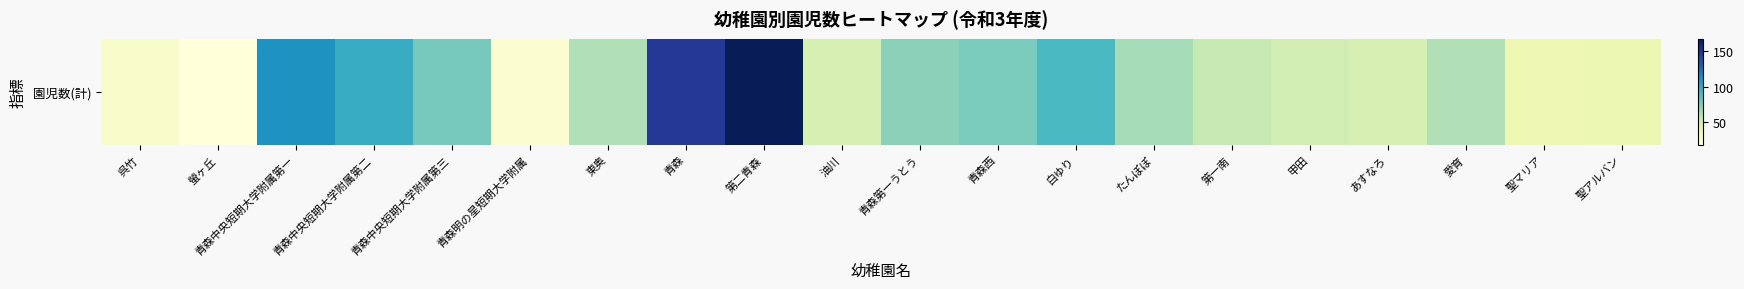

List the labels in order of value, smallest first.

螢ヶ丘, 青森明の星短期大学附属, 呉竹, 聖マリア, 聖アルバン, 油川, あすなろ, 甲田, 第一南, 東奥, 愛育, たんぽぽ, 青森第一うとう, 青森西, 青森中央短期大学附属第三, 白ゆり, 青森中央短期大学附属第二, 青森中央短期大学附属第一, 青森, 第二青森